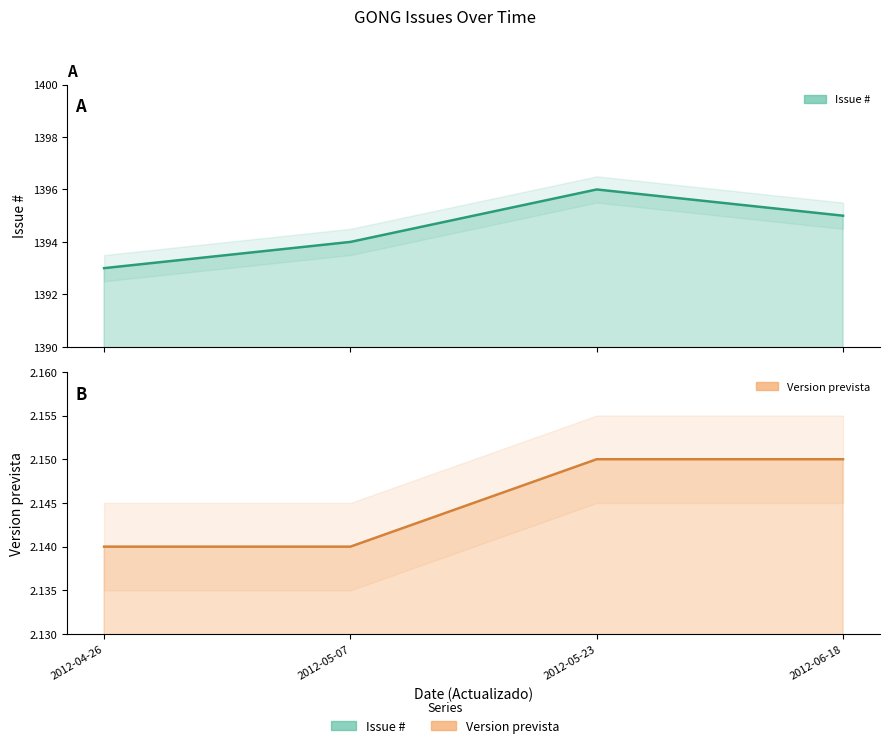

What is the label of the 4th point from the right?

2012-04-26